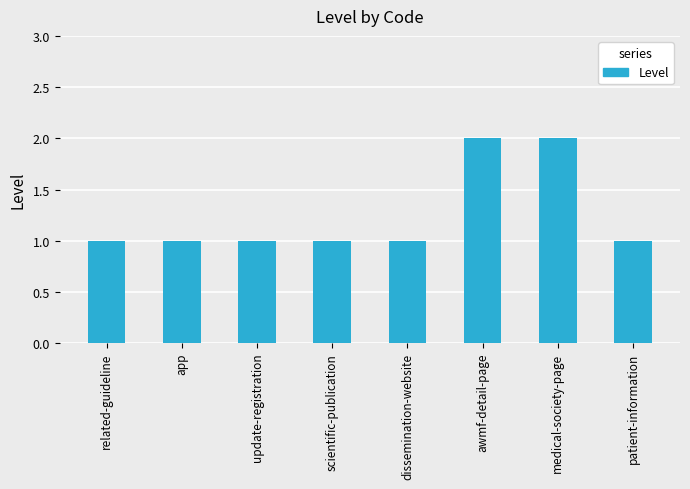

What is the change in value from scientific-publication to awmf-detail-page?

+1